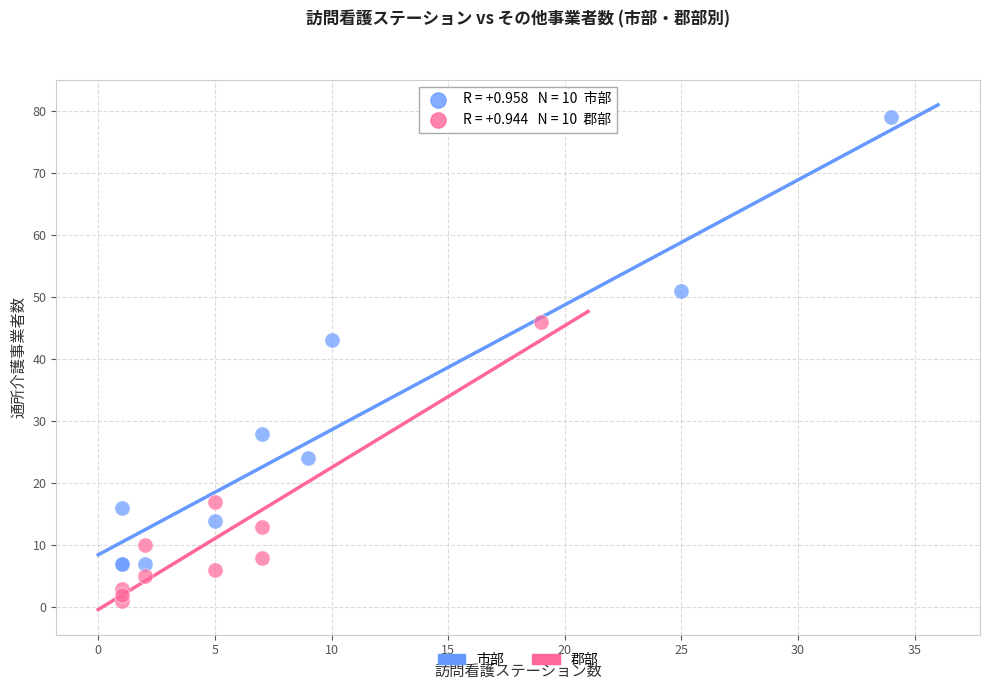

What are all the series names shown in the legend?

市部, 郡部